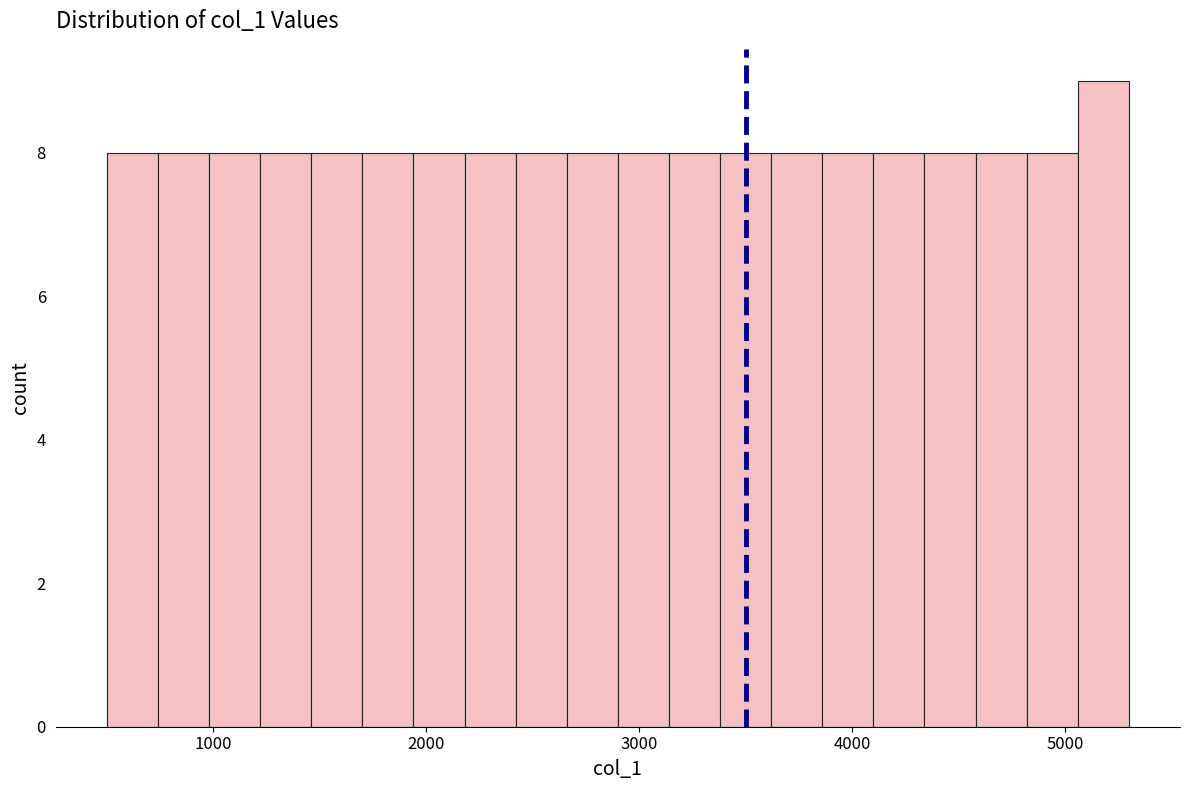

Read against the x-axis, roughly where is the centre of the tallest bar?

5200